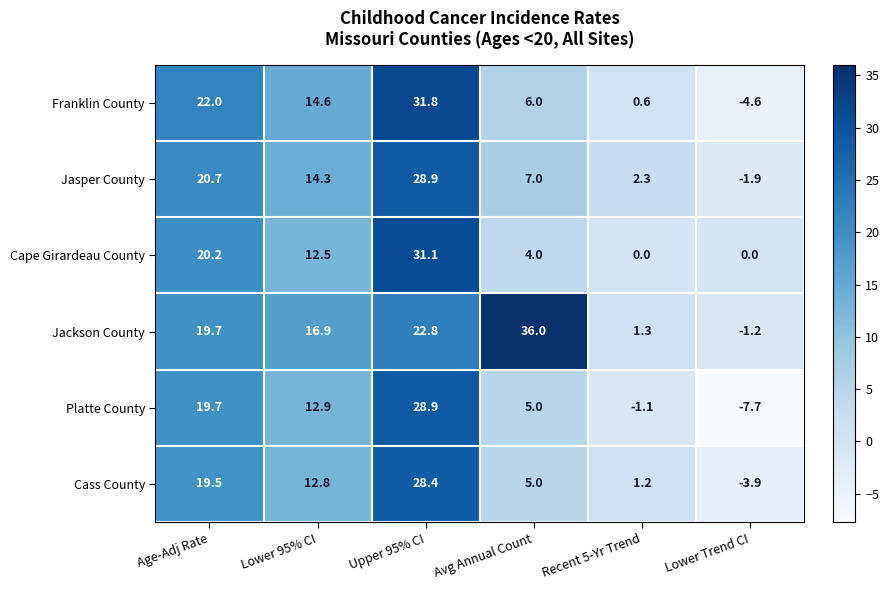

What is the sum of the Franklin County values at Upper 95% CI and Lower Trend CI?

27.2